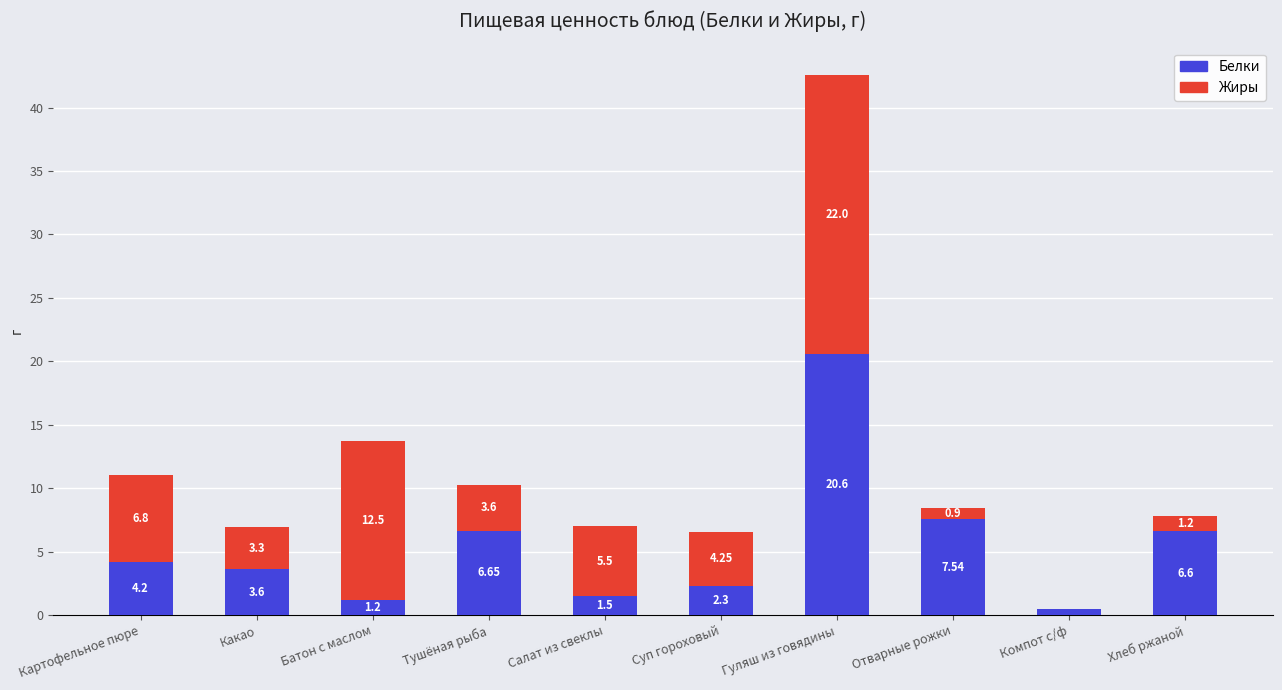

How many data points in Белки are above 4?

5